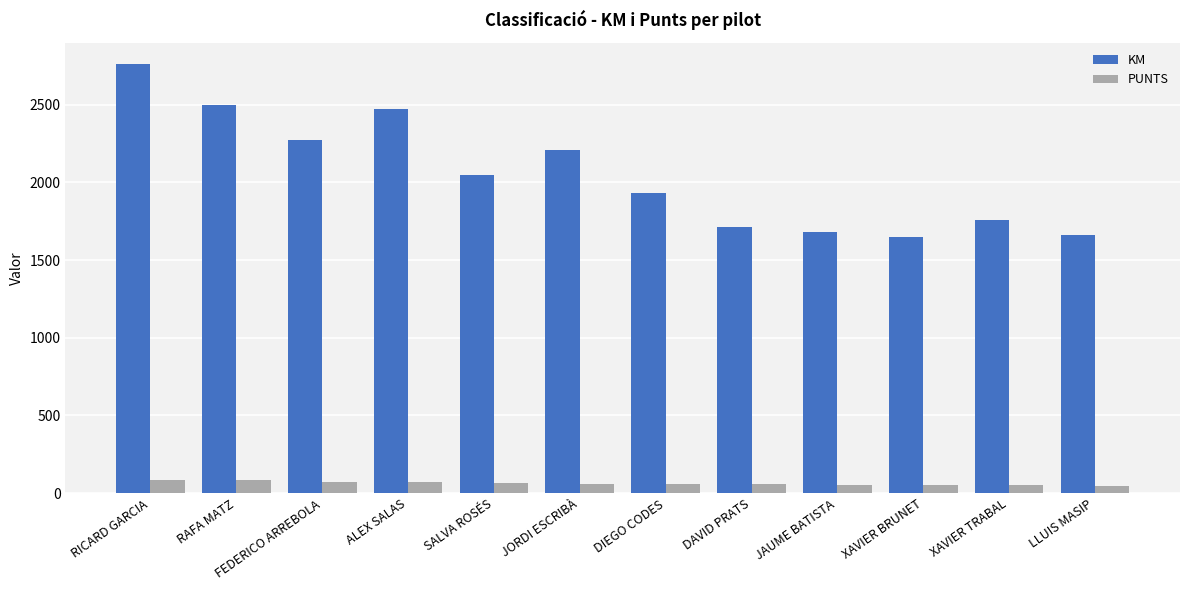

At which category does the chart reach its peak across all series?

RICARD GARCIA